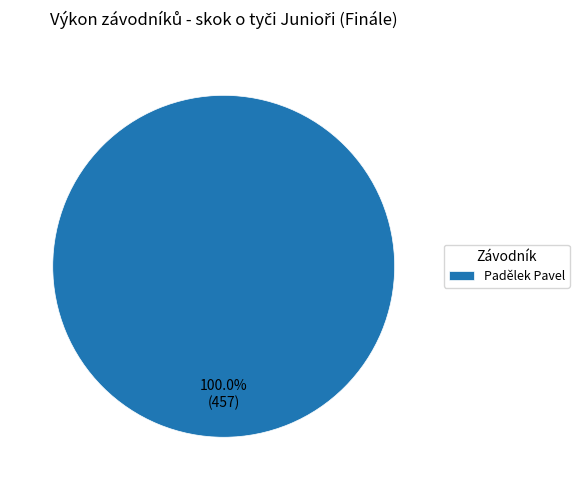

Does Padělek Pavel represent more than half of the total?

Yes